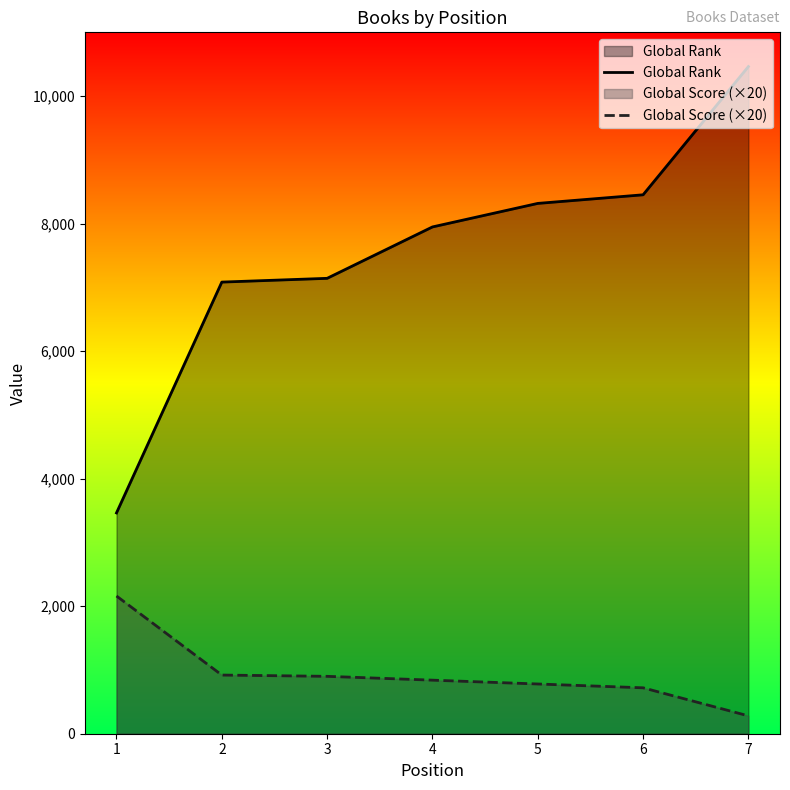

Reading left to right, transcribe all the data shown in this chart.

Global Rank: 1=3463	2=7083	3=7142	4=7948	5=8317	6=8452	7=10463
Global Score (×20): 1=2160	2=920	3=900	4=840	5=780	6=720	7=280